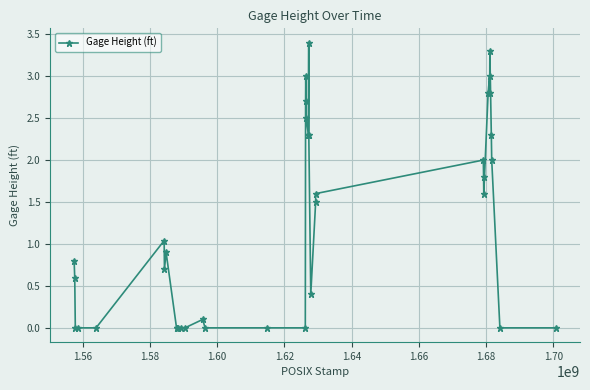

How many series are shown in this chart?

1